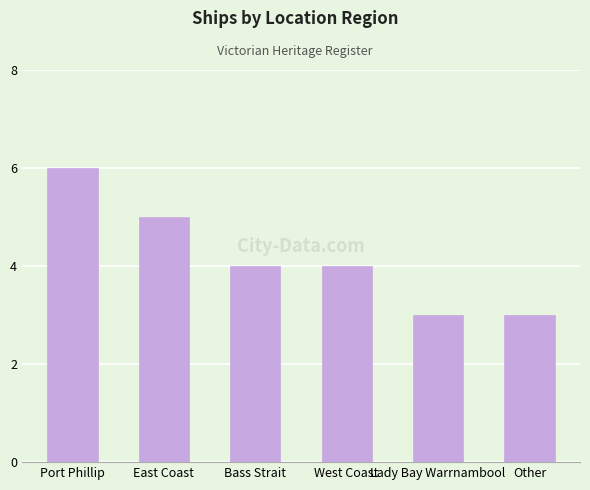

What is the difference between the values at East Coast and Other?

2